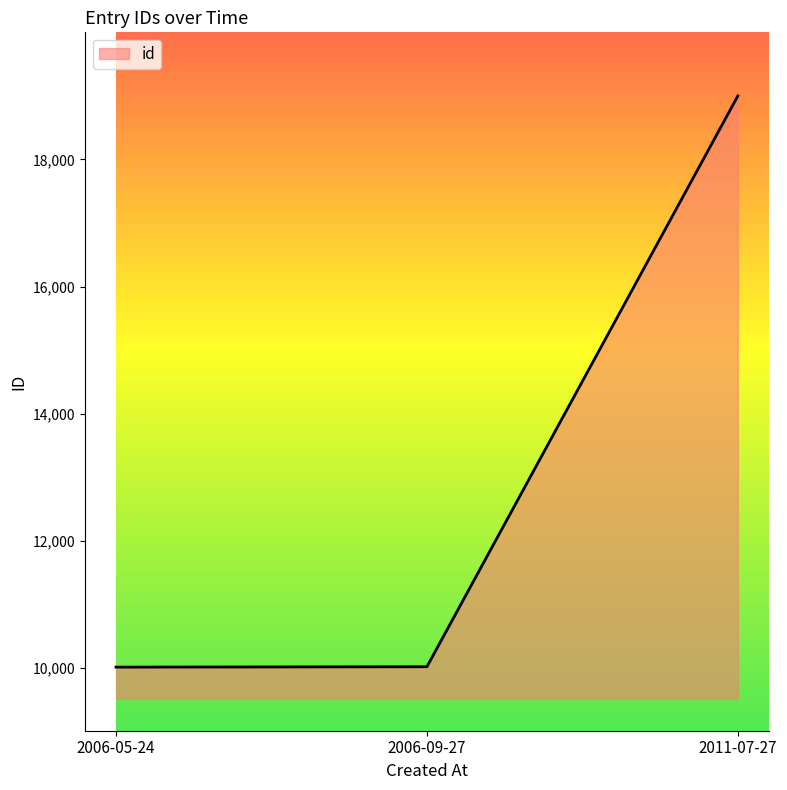

The value at 2006-09-27 is 16322. True or false?

False